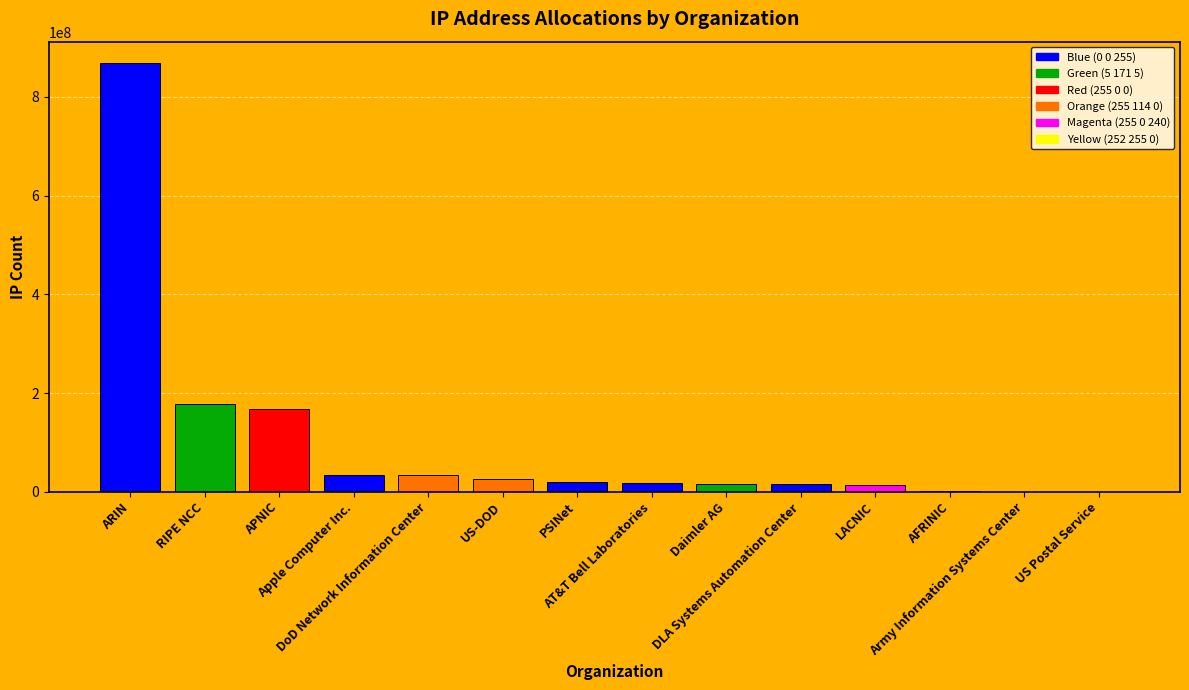

How many distinct data groups are displayed?

1